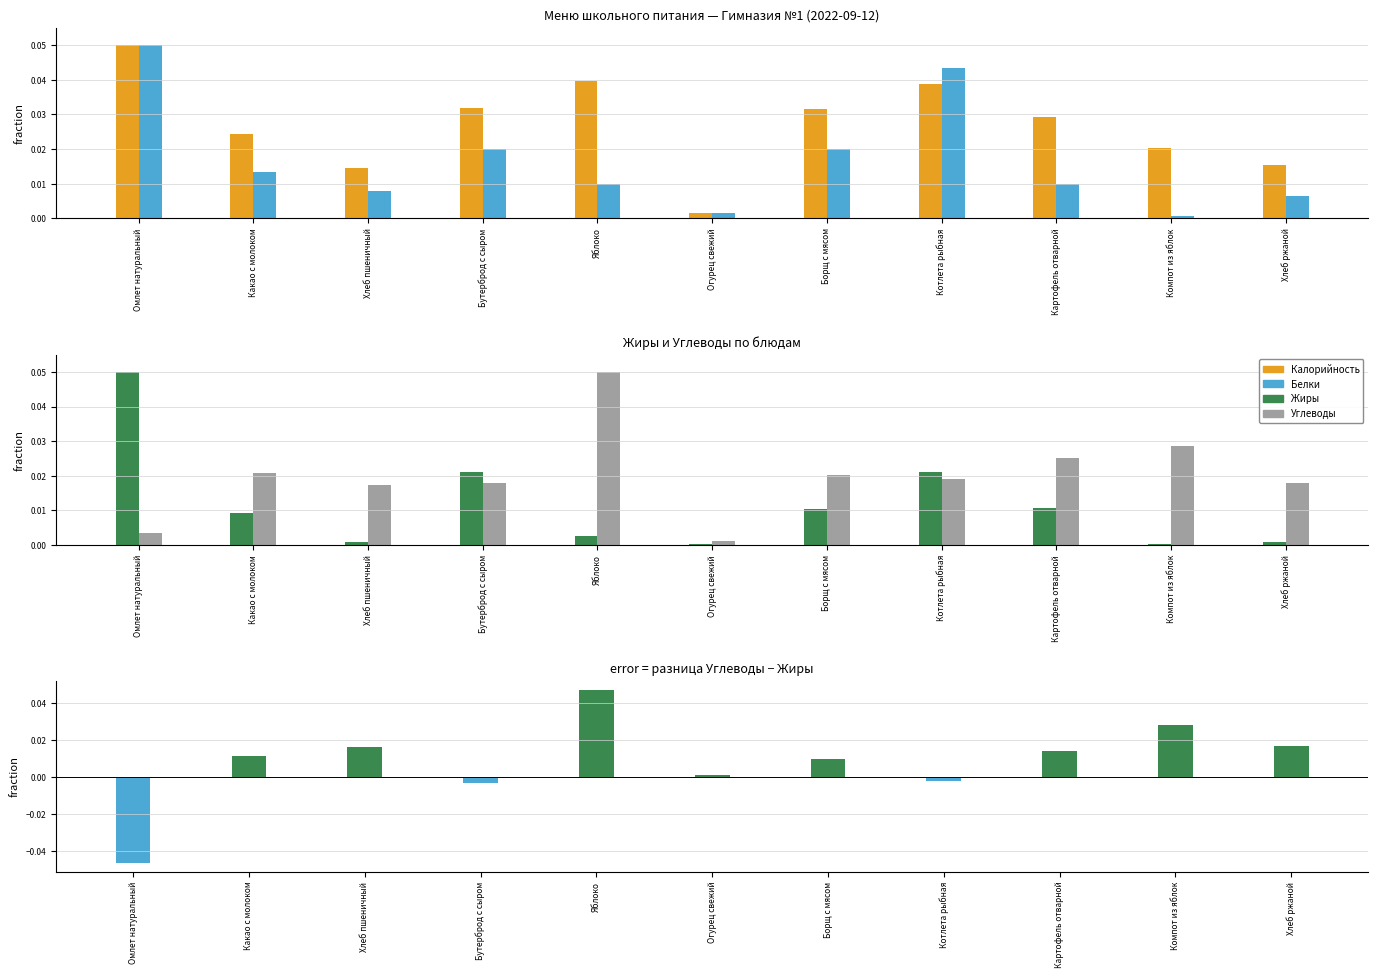

Is the value of Углеводы at Борщ с мясом greater than the value of Разница (Углеводы−Жиры) at Хлеб ржаной?

Yes